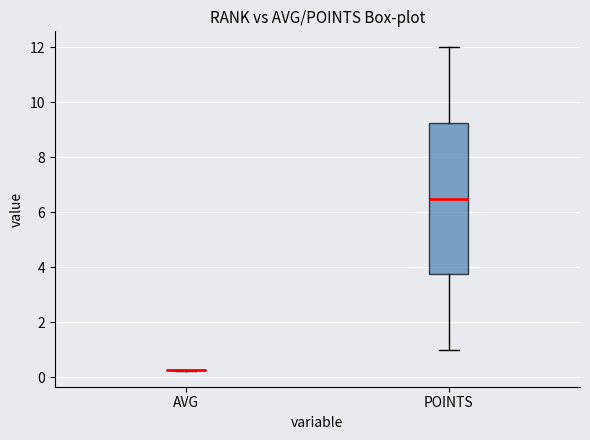

Reading left to right, transcribe this box plot: for each box, give where its median line is, the range the box spans, and where its two whiskers end, as read against the y-axis. The values are not printed on the chart, so give them approximately, as read against the axis.

AVG: box collapsed to a line at 0.2, whiskers 0.2 to 0.2
POINTS: median 6.6, box 3.8 to 9.2, whiskers 1.0 to 12.0